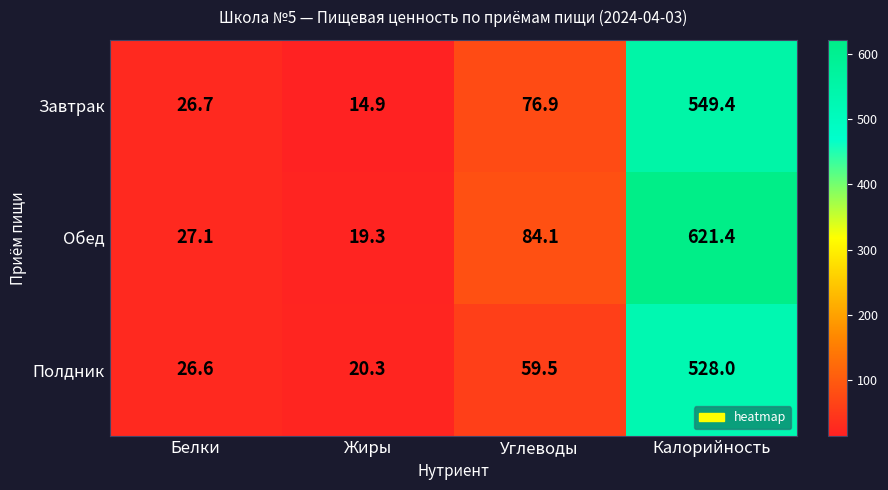

At which category is the sum across all series the highest?

Калорийность